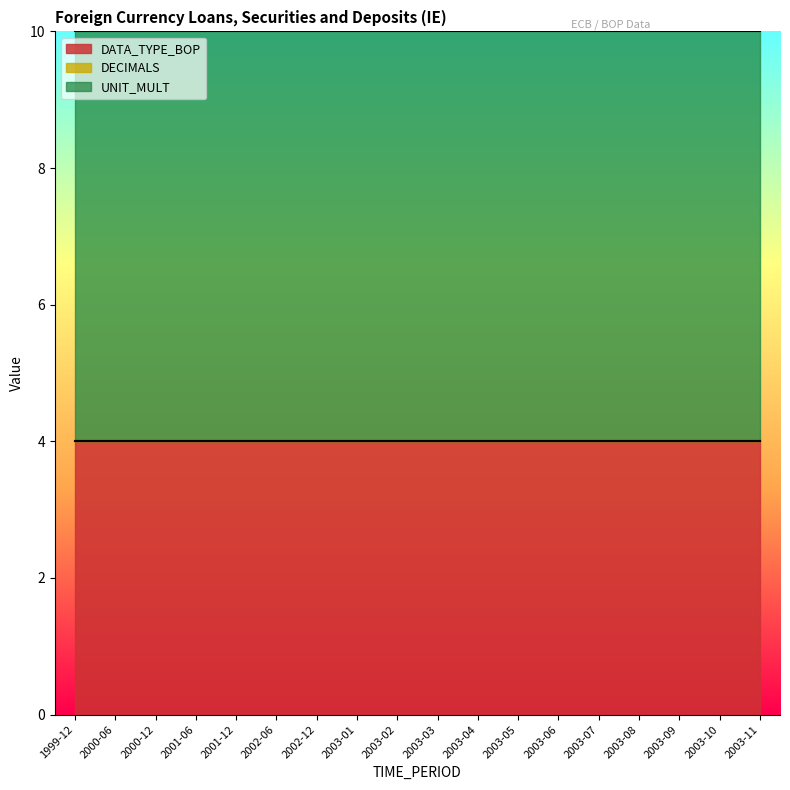

What is the label of the 5th point from the left?

2001-12